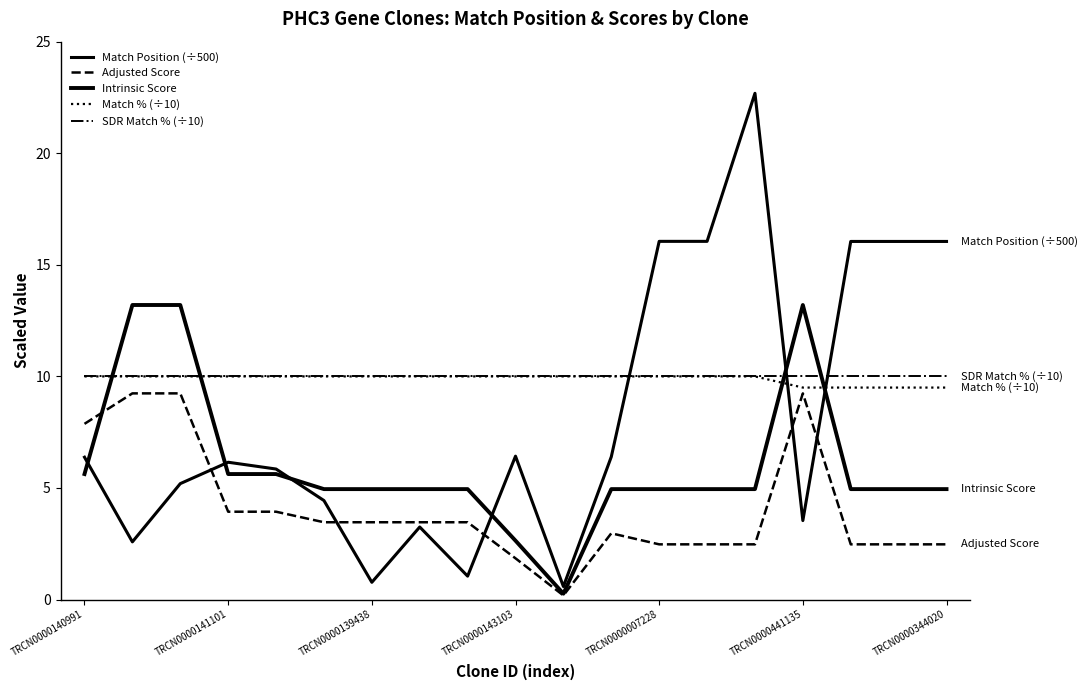

How many interior local peaks does the Adjusted Score series have?

2